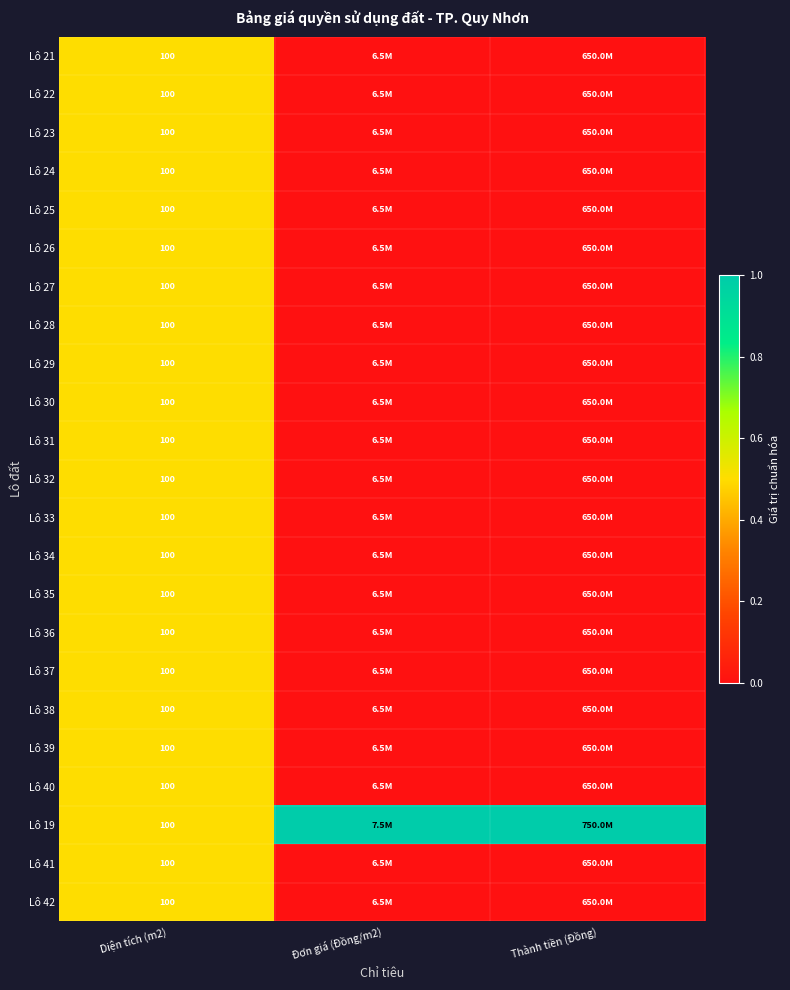

At how many categories does at least one series exceed 0?

3